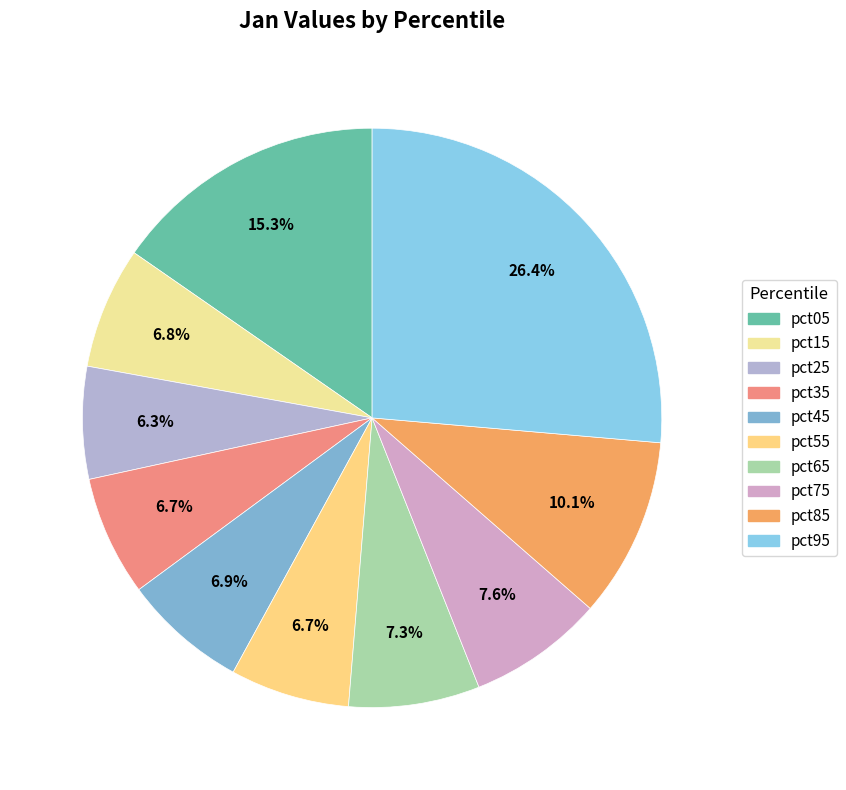

What is the largest slice in the pie chart?

pct95